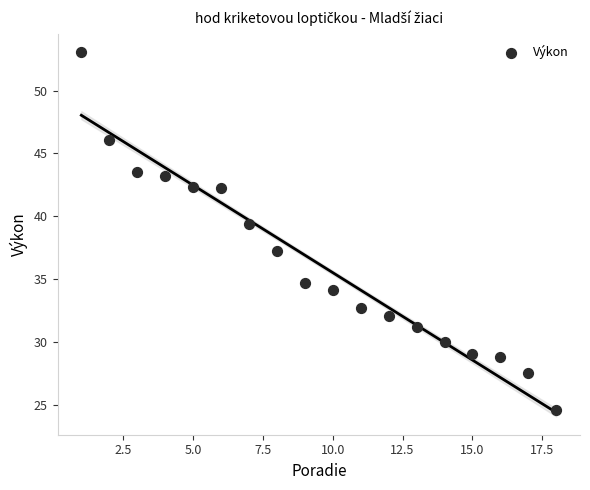

What is the range of X values (max minus min)?

17.0